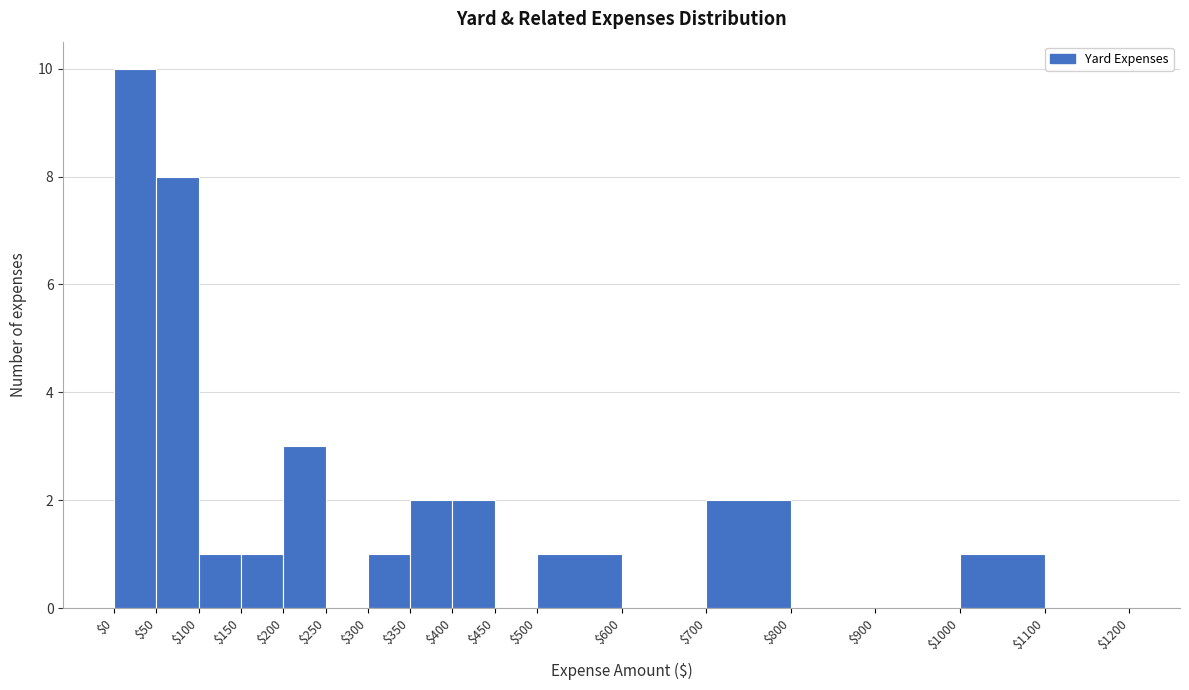

How tall is the bar that spans $350 to $400 on the x-axis? The values are not printed on the chart, so give them approximately, as read against the axis.

2